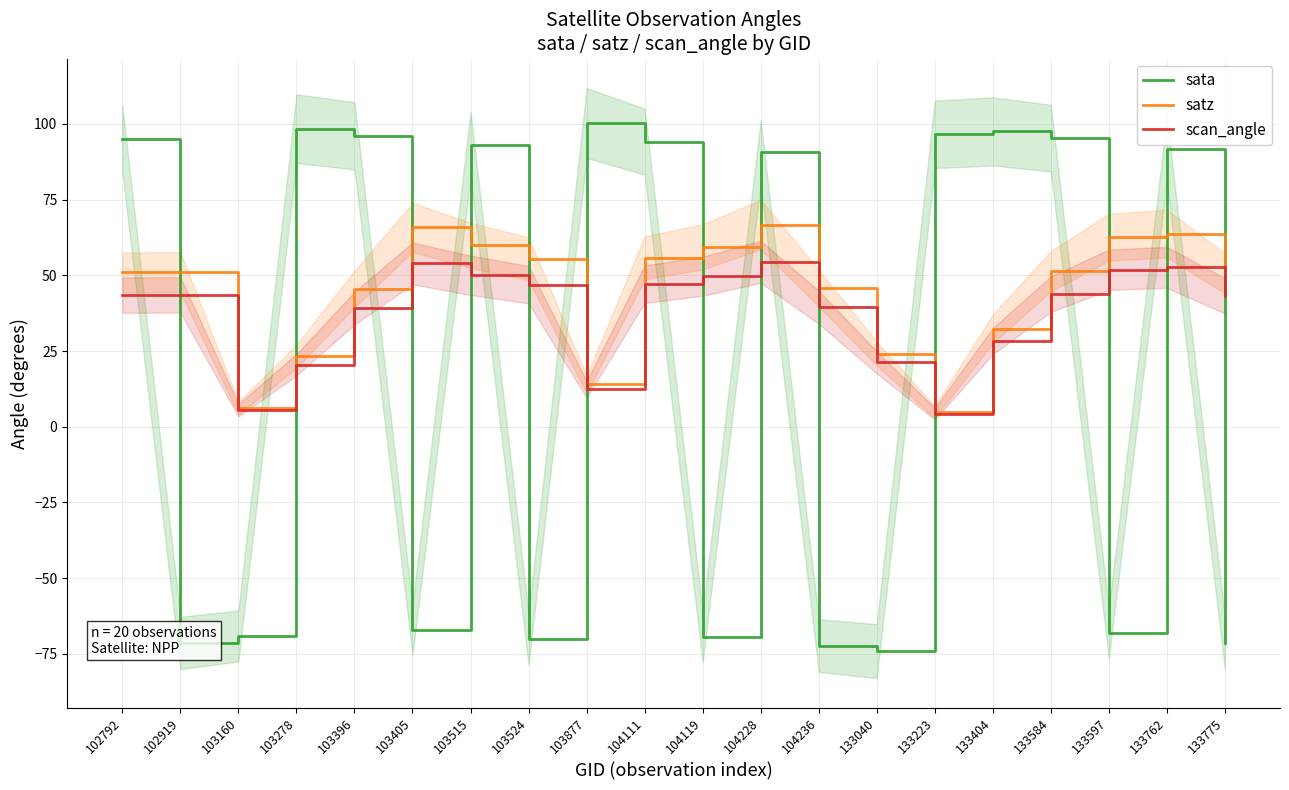

Reading left to right, list all the values displayed in this chart.

sata: 95.1	-71.4	-69.1	98.4	96.1	-67.2	93.2	-70.2	100.3	94.1	-69.3	90.7	-72.2	-74.1	96.5	97.5	95.3	-68.2	91.6	-71.4
satz: 51.0	51.1	6.1	23.3	45.5	65.8	59.9	55.5	14.0	55.8	59.4	66.7	45.8	24.2	4.8	32.3	51.4	62.6	63.8	50.7
scan_angle: 43.5	43.5	5.4	20.5	39.1	53.9	50.0	46.9	12.3	47.1	49.7	54.5	39.4	21.3	4.3	28.2	43.8	51.8	52.6	43.3